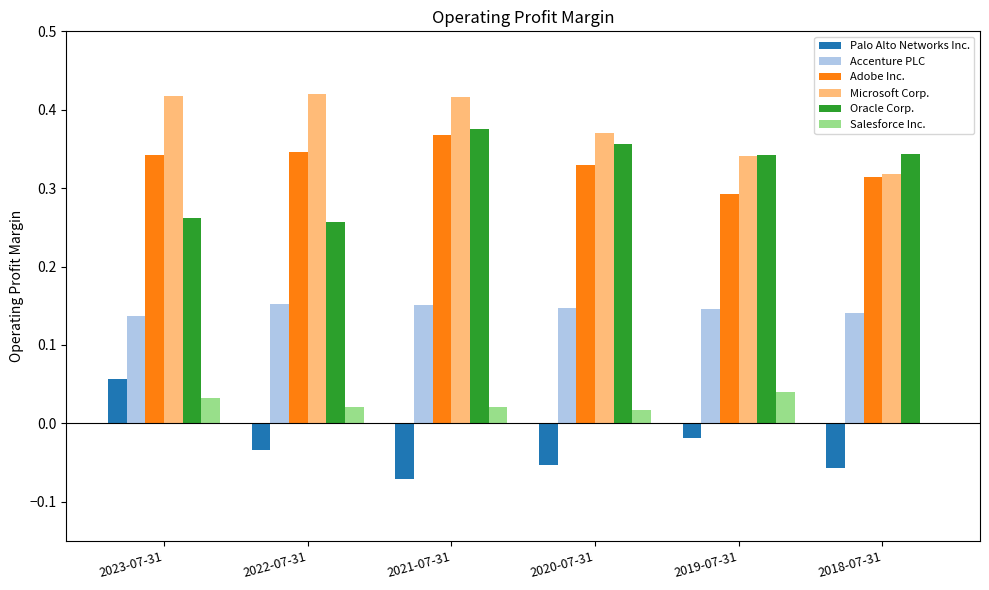

Between 2021-07-31 and 2018-07-31, which series saw the biggest shift?

Microsoft Corp.